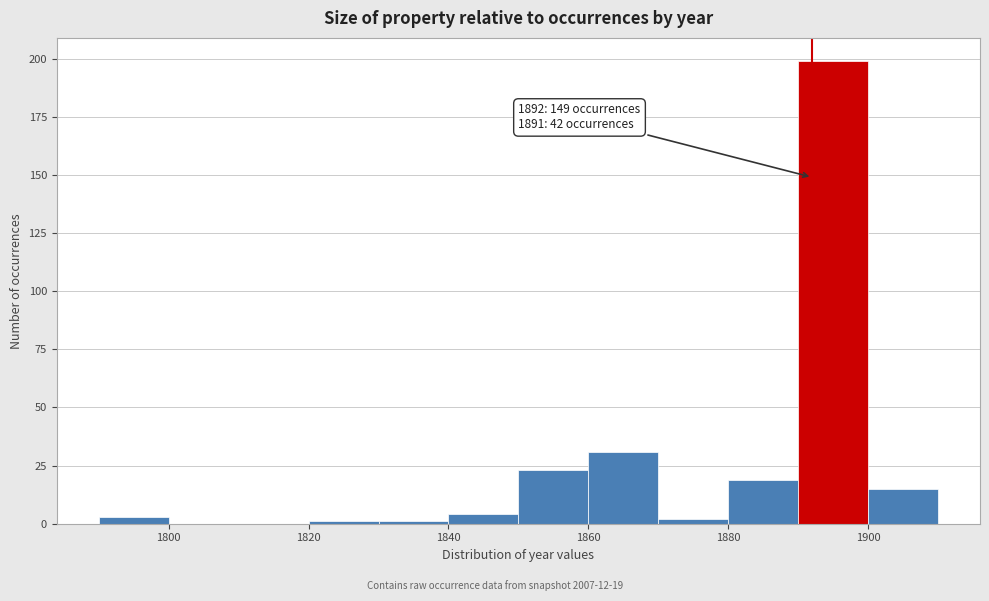

Over which range of the x-axis is the bar tallest?

1890 to 1900